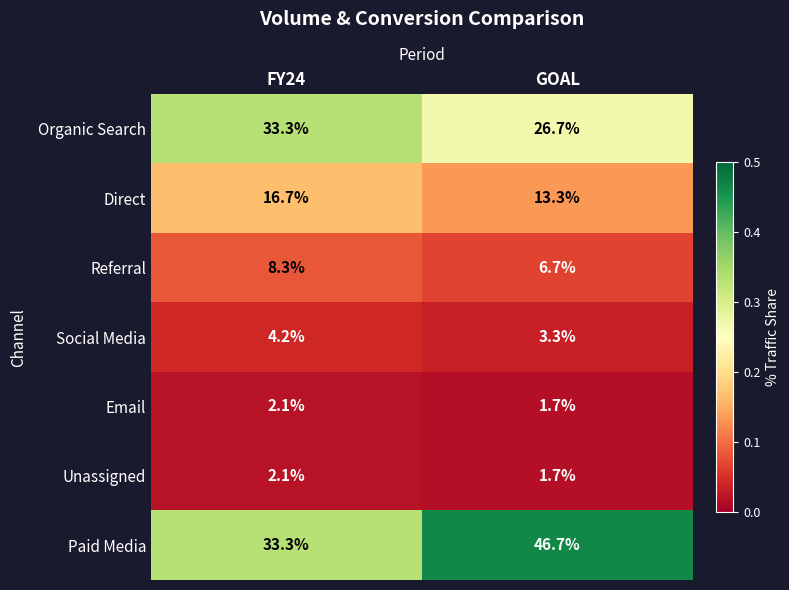

Reading left to right, transcribe all the data shown in this chart.

Organic Search: FY24=33.3	GOAL=26.7
Direct: FY24=16.7	GOAL=13.3
Referral: FY24=8.3	GOAL=6.7
Social Media: FY24=4.2	GOAL=3.3
Email: FY24=2.1	GOAL=1.7
Unassigned: FY24=2.1	GOAL=1.7
Paid Media: FY24=33.3	GOAL=46.7